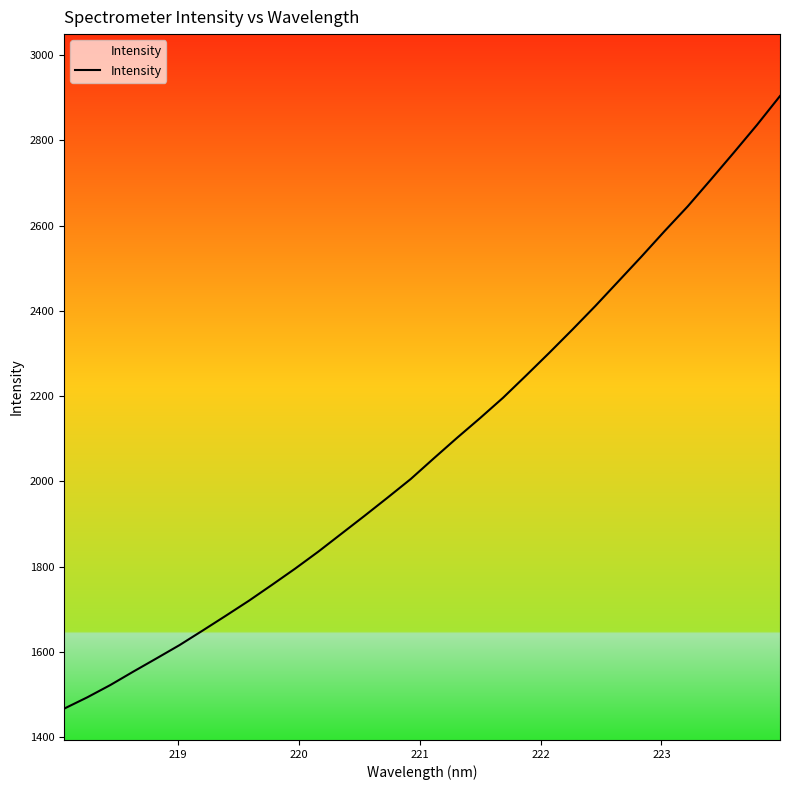

What is the difference between the maximum and minimum values?

1437.1